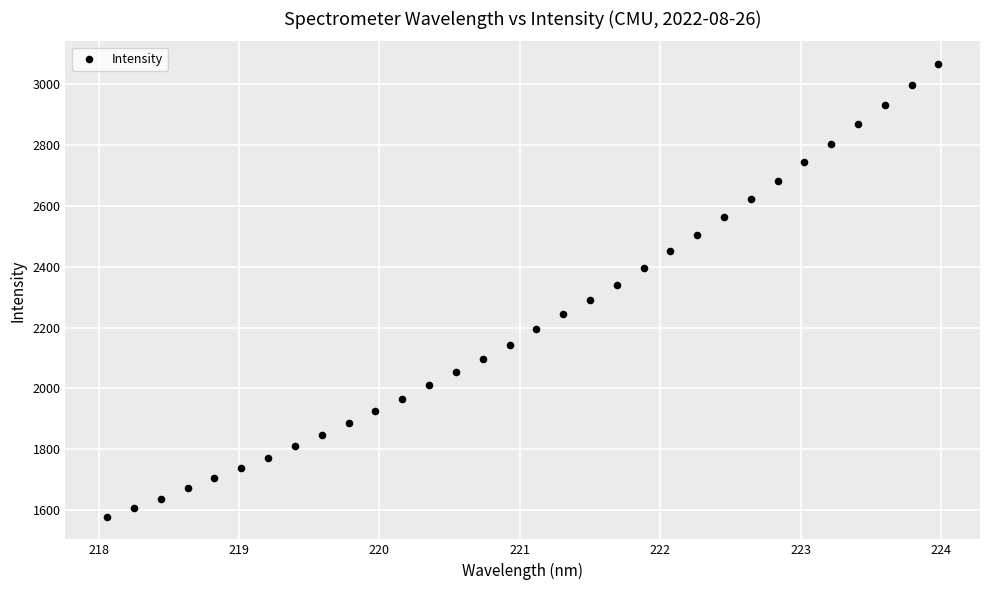

What is the range of Y values (max minus min)?

1489.3